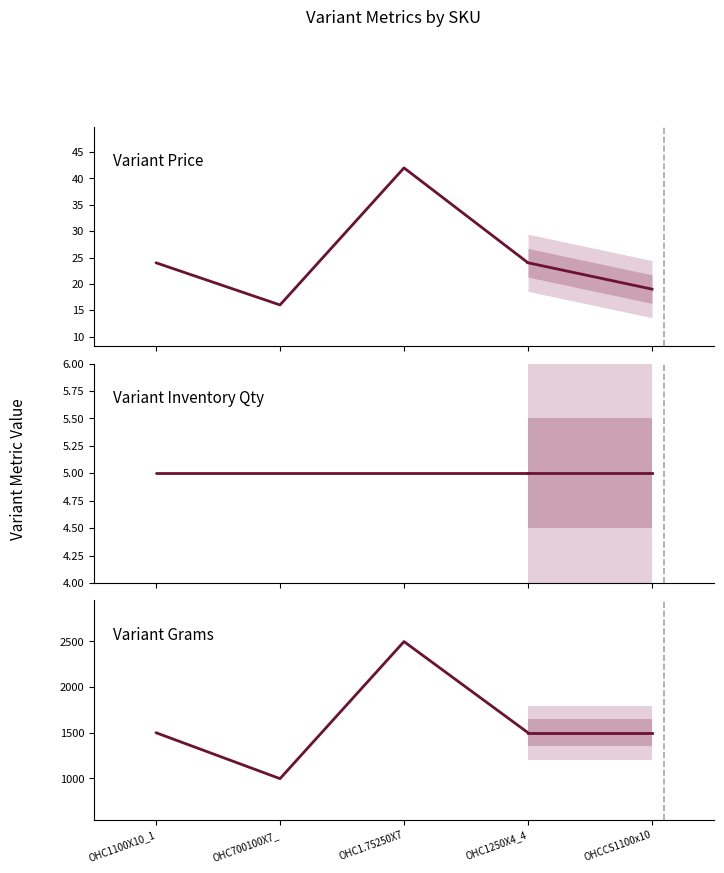

Does the chart display data point markers on the line(s)?

No